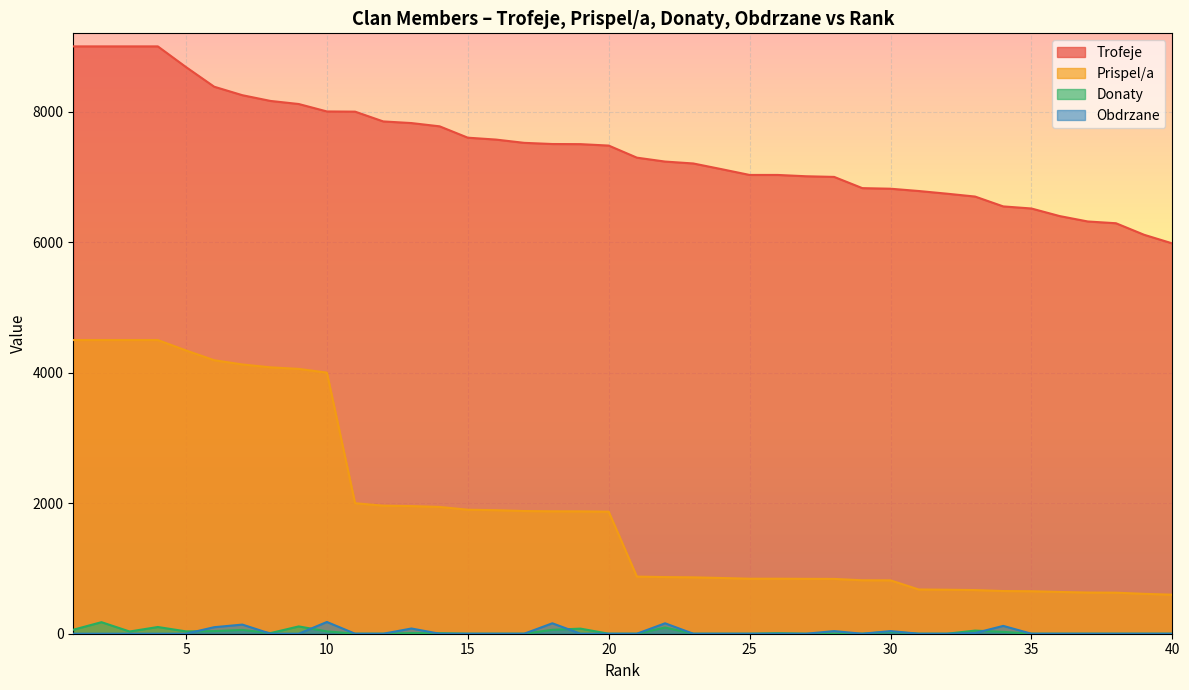

True or false: Trofeje has a value of 10222 at 15.

False